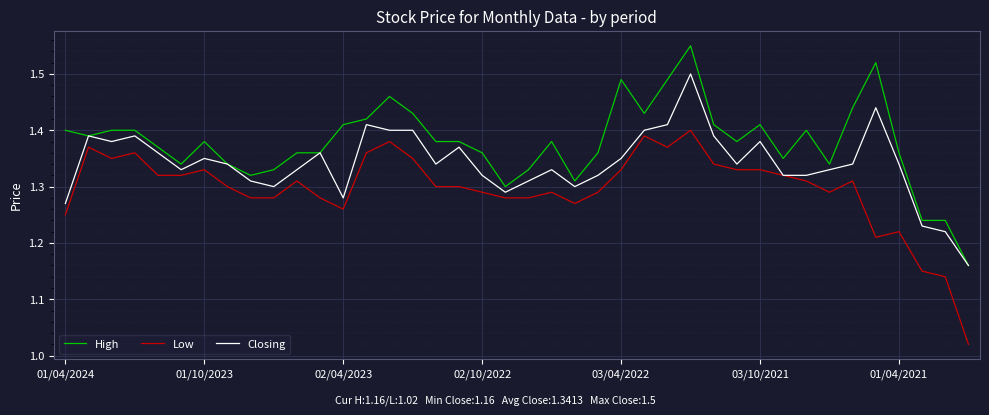

True or false: High and Low intersect in this chart.

False